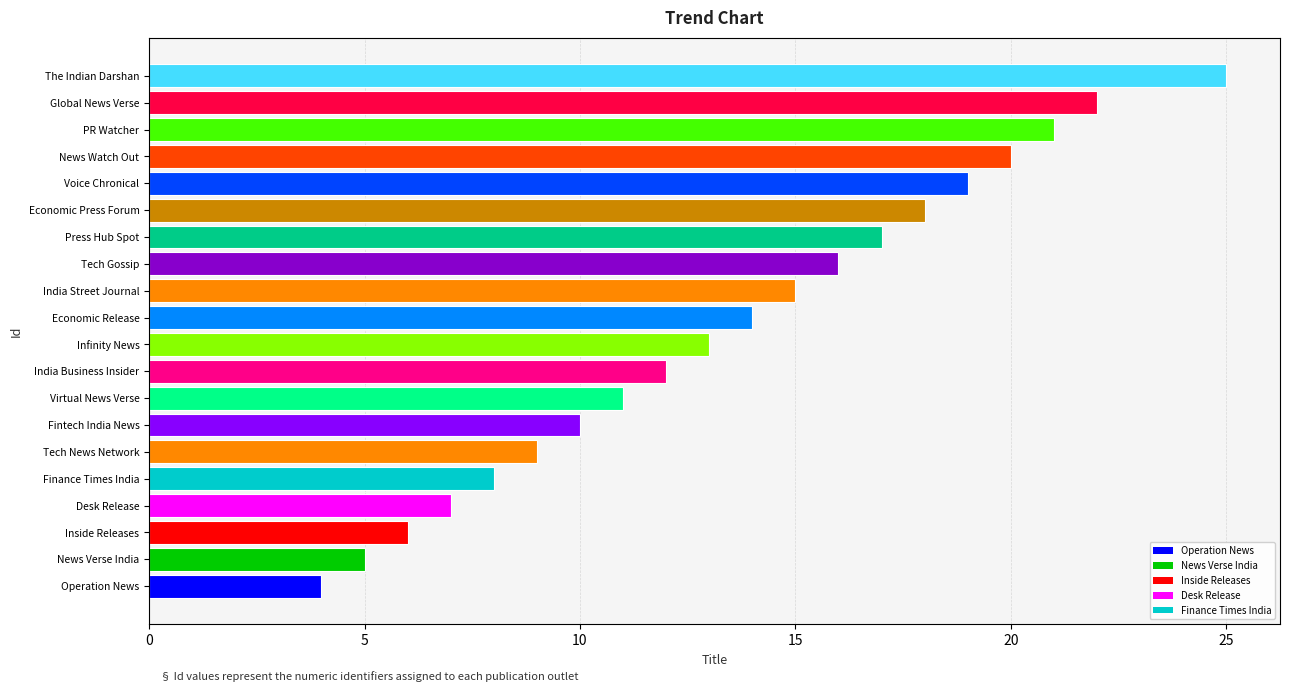

Count the number of data series in this chart.

1